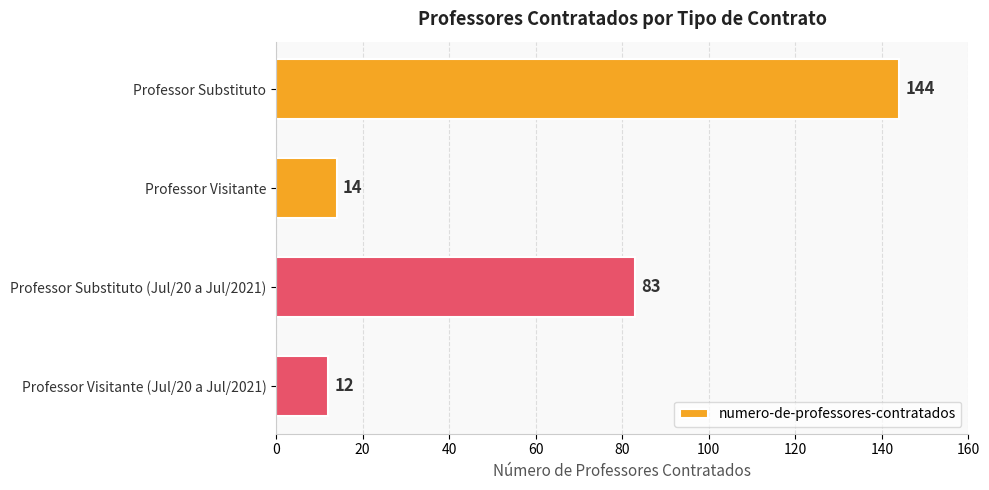

How many values are below 83?

2